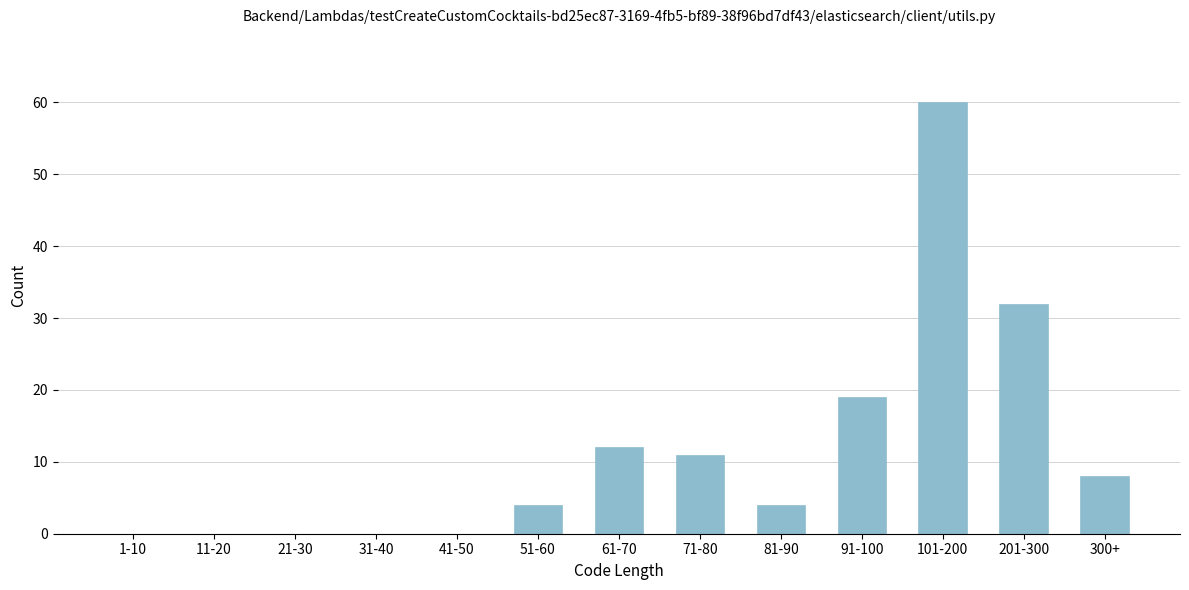

Reading left to right, what are all the values shown in this chart?

1-10=0	11-20=0	21-30=0	31-40=0	41-50=0	51-60=4	61-70=12	71-80=11	81-90=4	91-100=19	101-200=60	201-300=32	300+=8